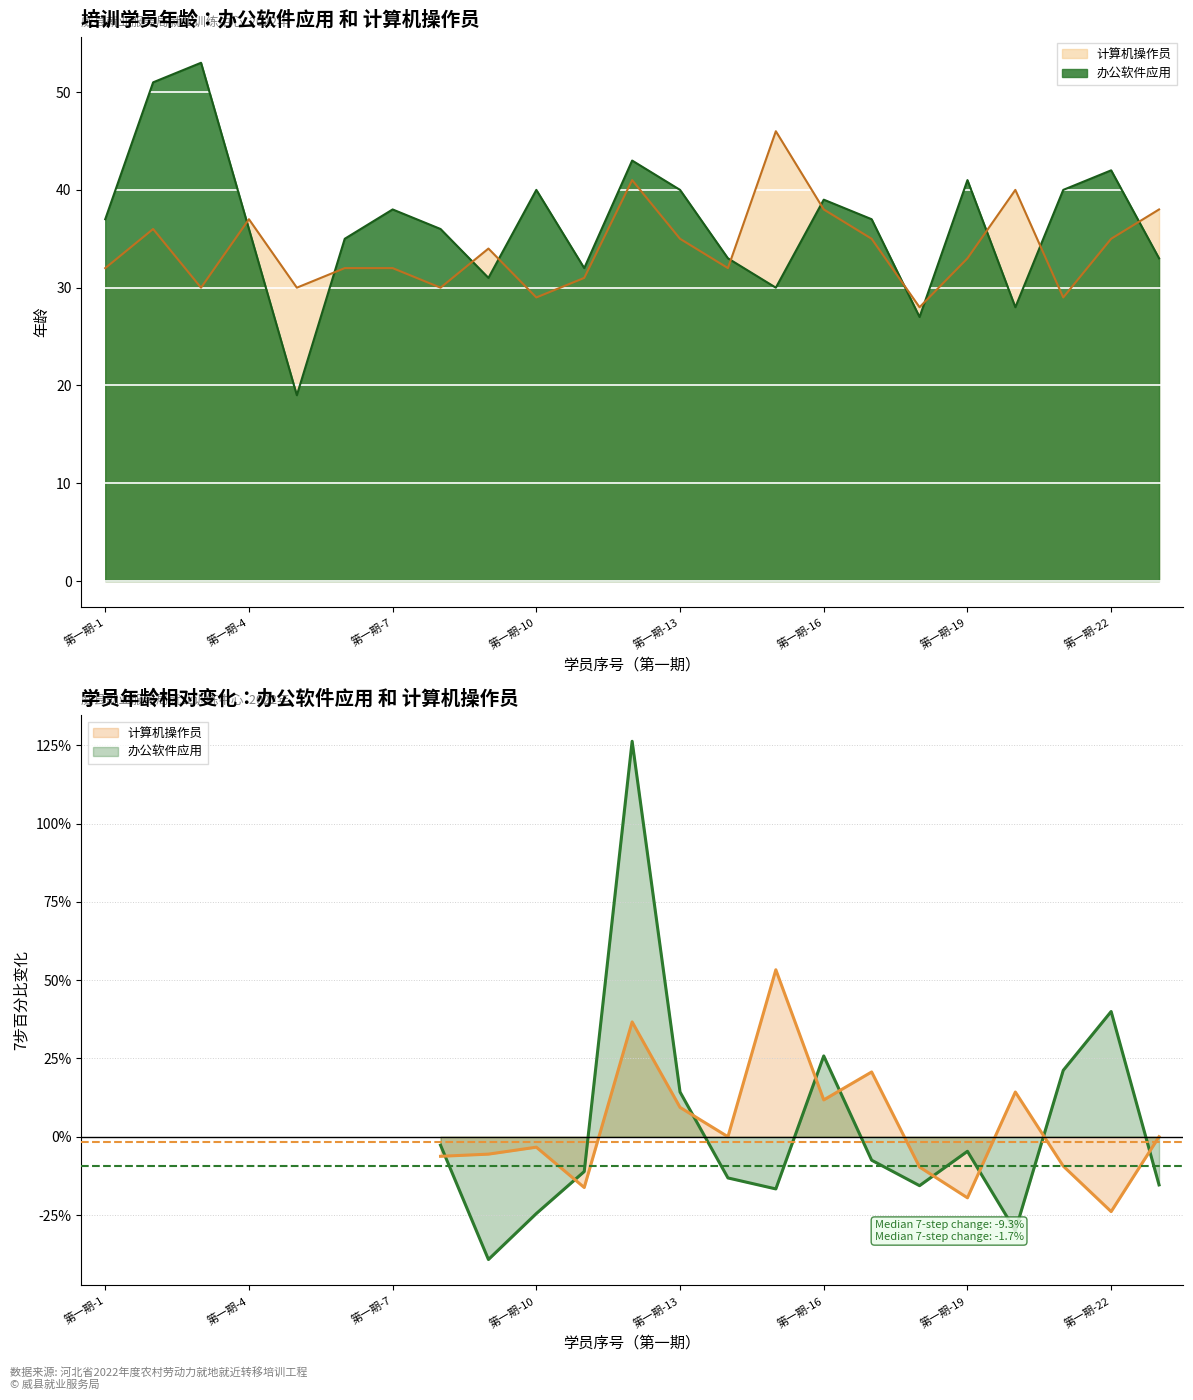

What are all the series names shown in the legend?

办公软件应用, 计算机操作员